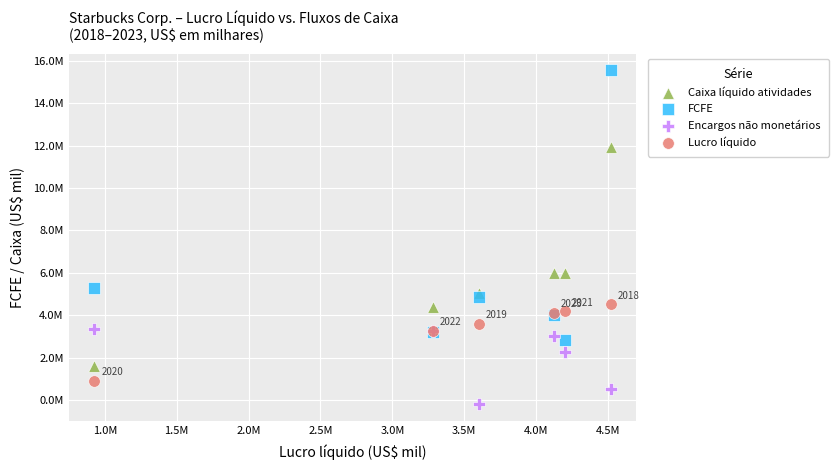

What are all the series names shown in the legend?

Caixa líquido atividades, FCFE, Encargos não monetários, Lucro líquido